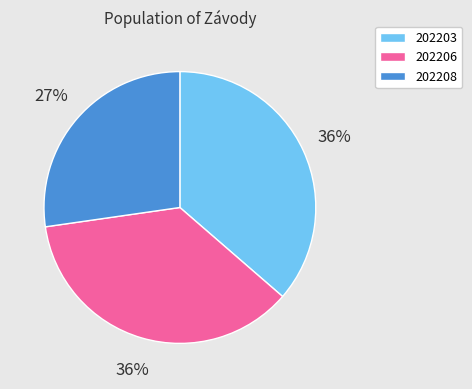

Between 202208 and 202206, which is larger?

202206